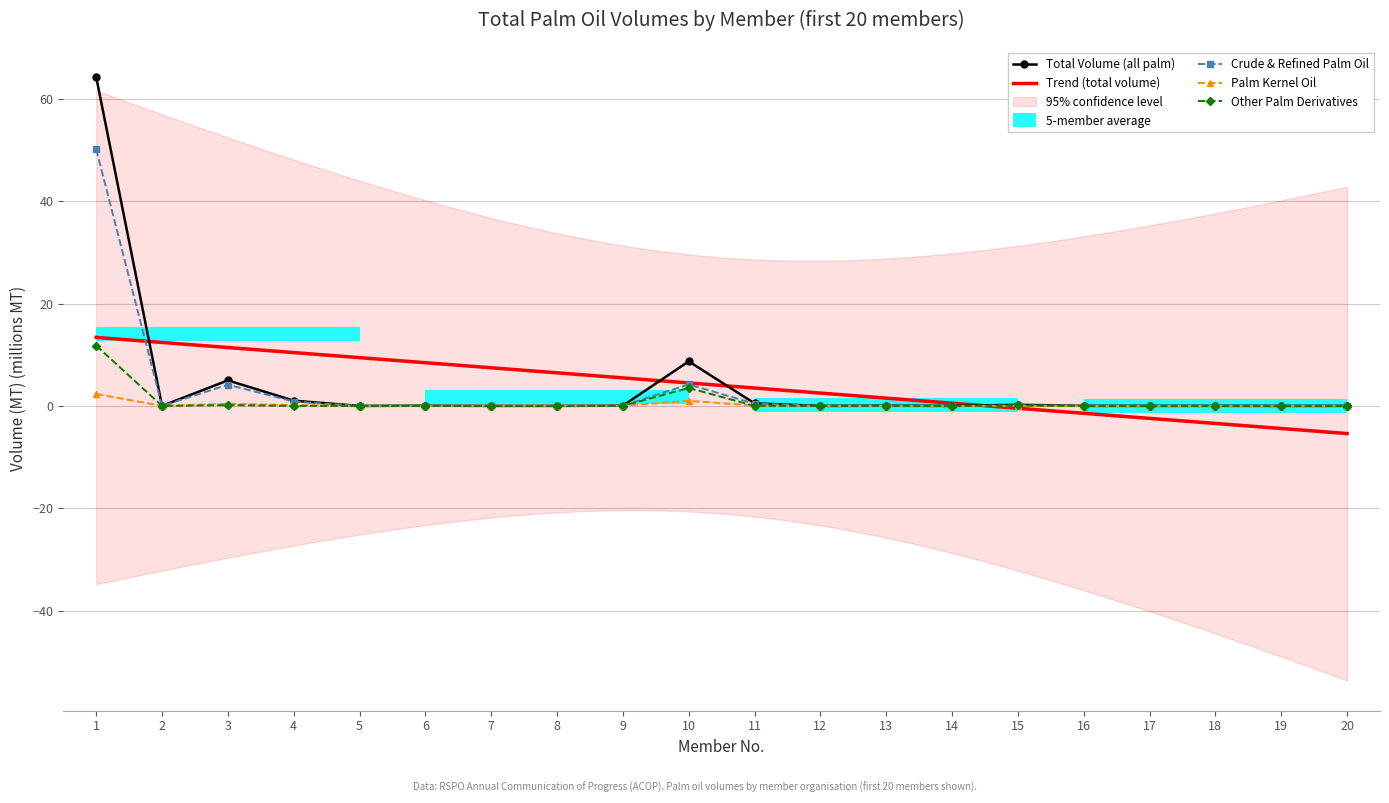

Between 7 and 20, which series saw the biggest shift?

Total Volume (all palm)